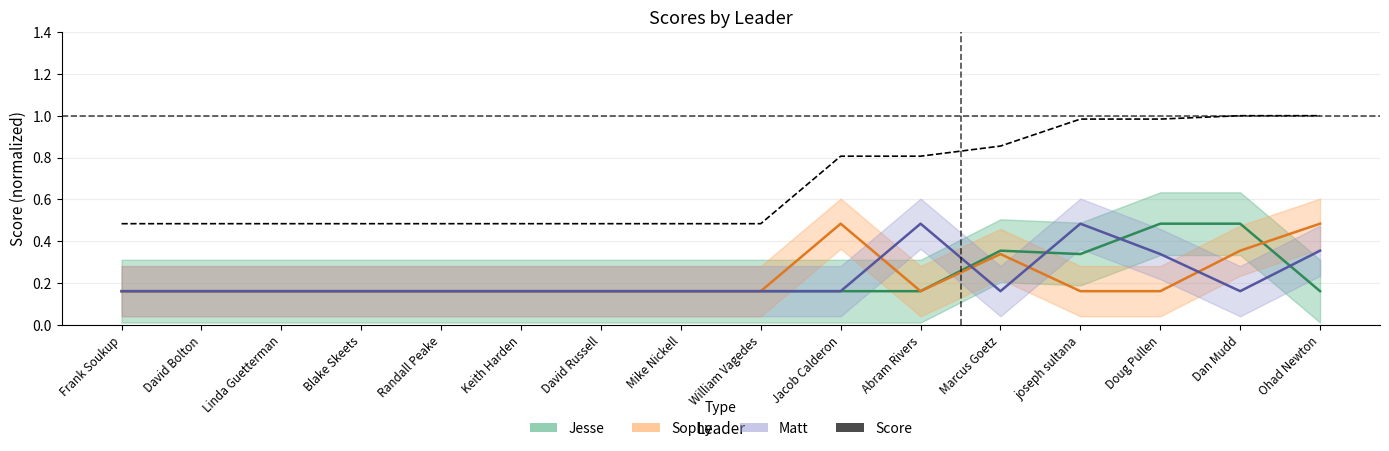

Rank the categories by value from lowest to highest.

Frank Soukup, David Bolton, Linda Guetterman, Blake Skeets, Randall Peake, Keith Harden, David Russell, Mike Nickell, William Vagedes, Jacob Calderon, Abram Rivers, Marcus Goetz, joseph sultana, Doug Pullen, Dan Mudd, Ohad Newton